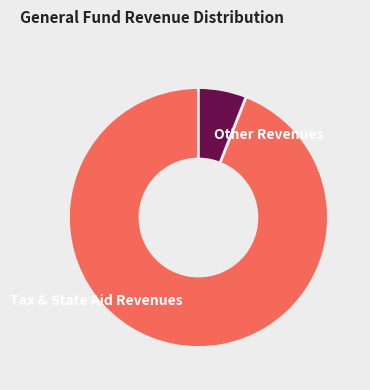

Which slice is the largest?

Tax & State Aid Revenues